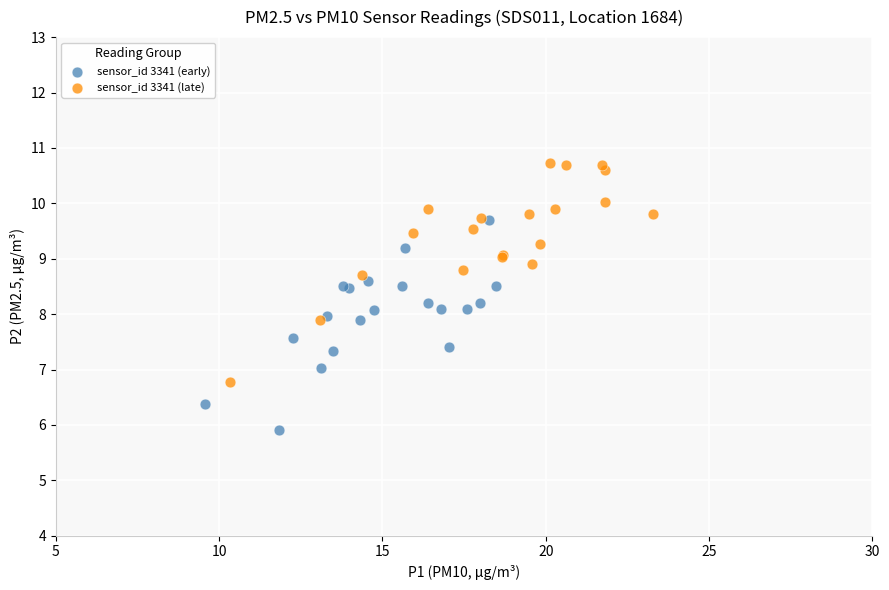

Which series contains the lowest Y value?

sensor_id 3341 (early)